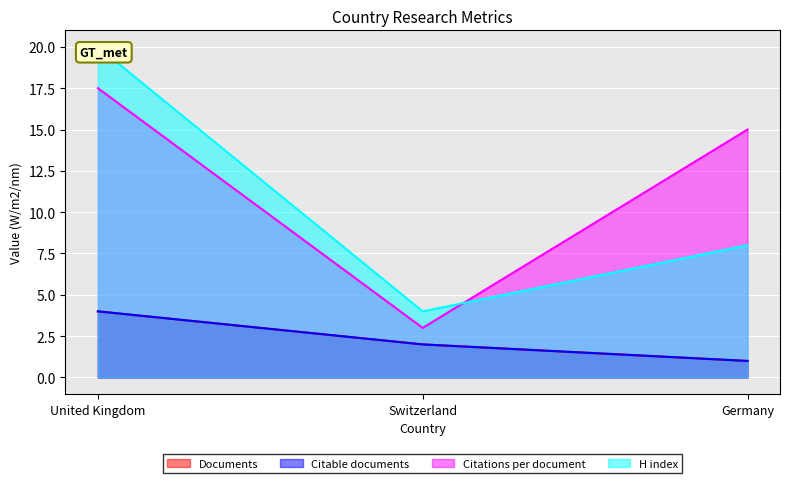

Count the number of data series in this chart.

4